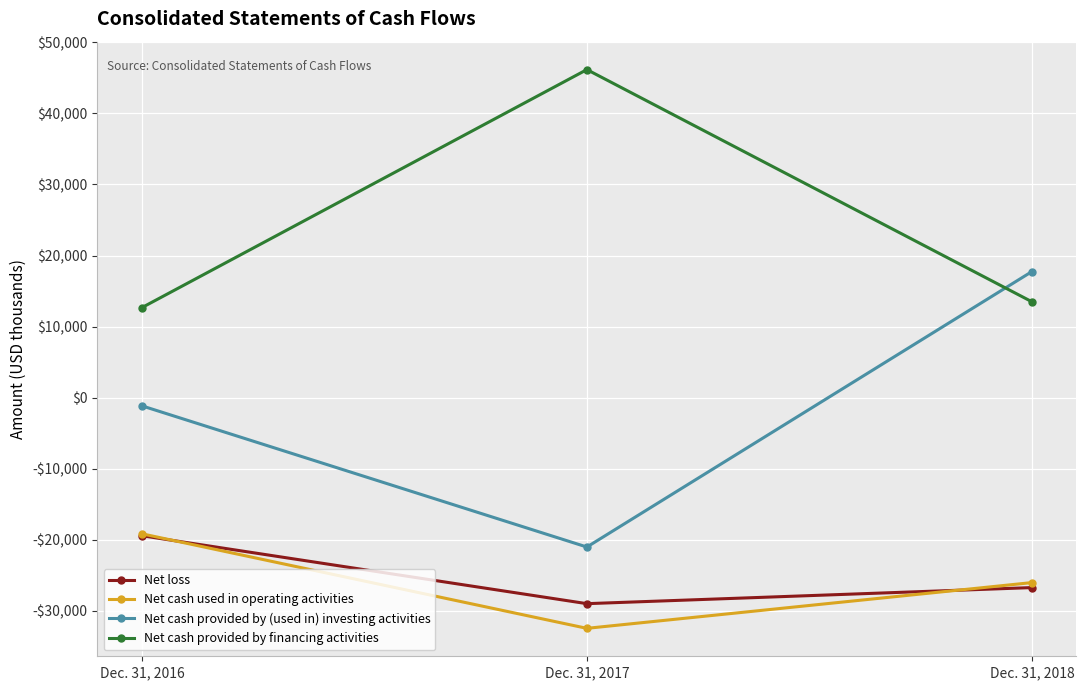

Does the chart have visible grid lines?

Yes